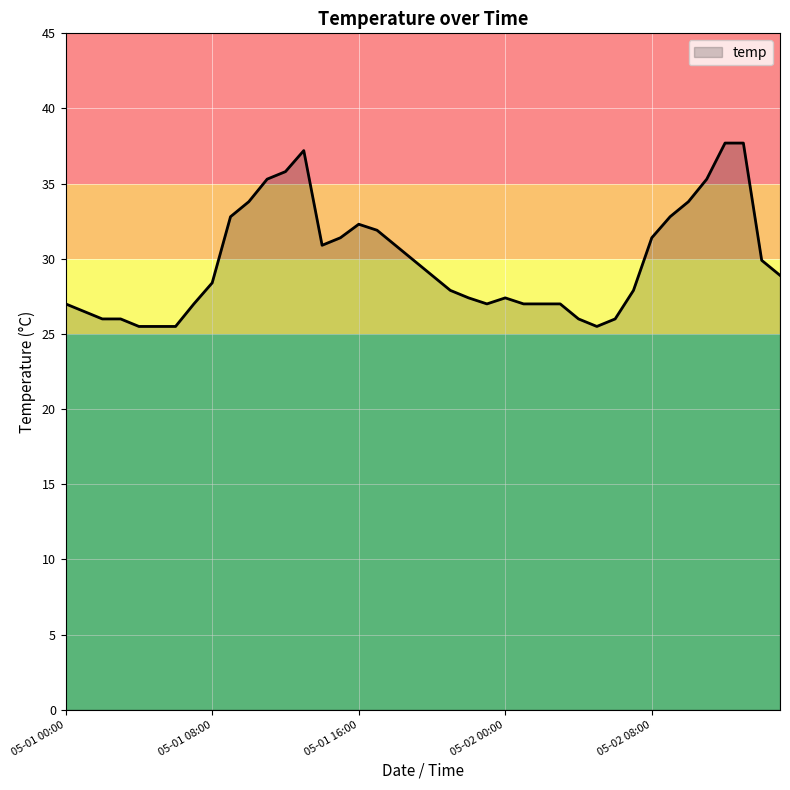

What is the minimum value shown in the chart?

25.5